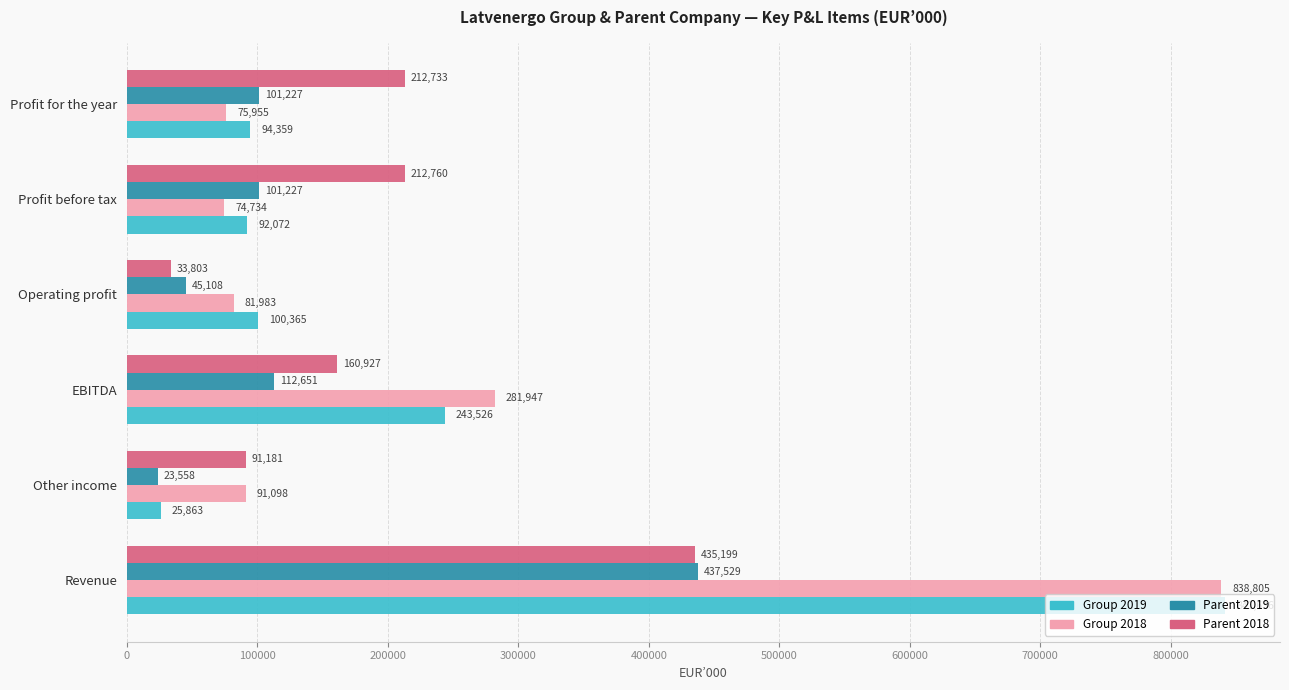

What is the total value across all series at Profit before tax?

480793